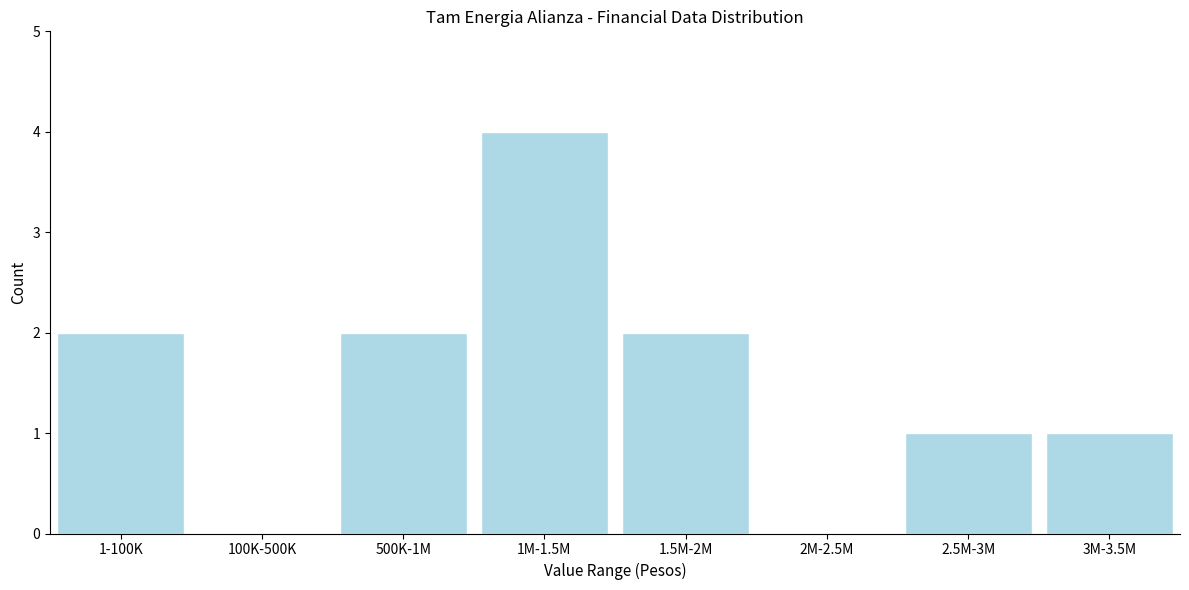

Reading left to right, list all the values displayed in this chart.

1-100K=2	100K-500K=0	500K-1M=2	1M-1.5M=4	1.5M-2M=2	2M-2.5M=0	2.5M-3M=1	3M-3.5M=1